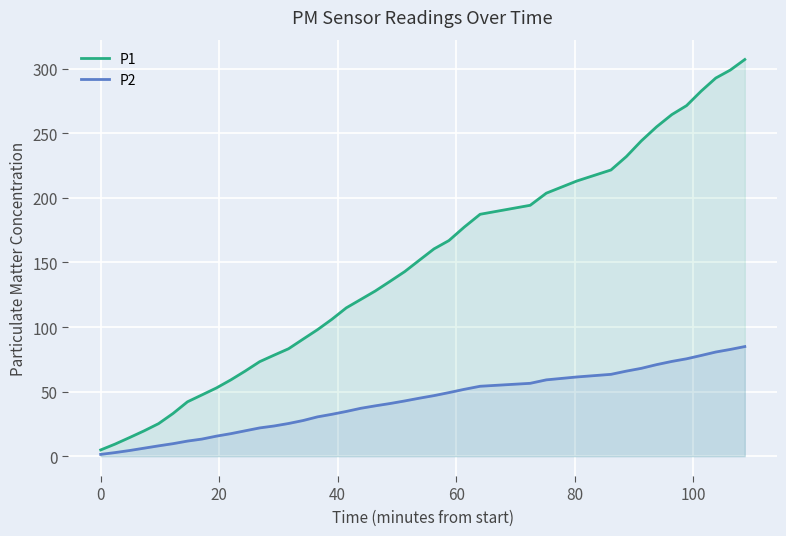

How many data points in P2 are above 40?

20